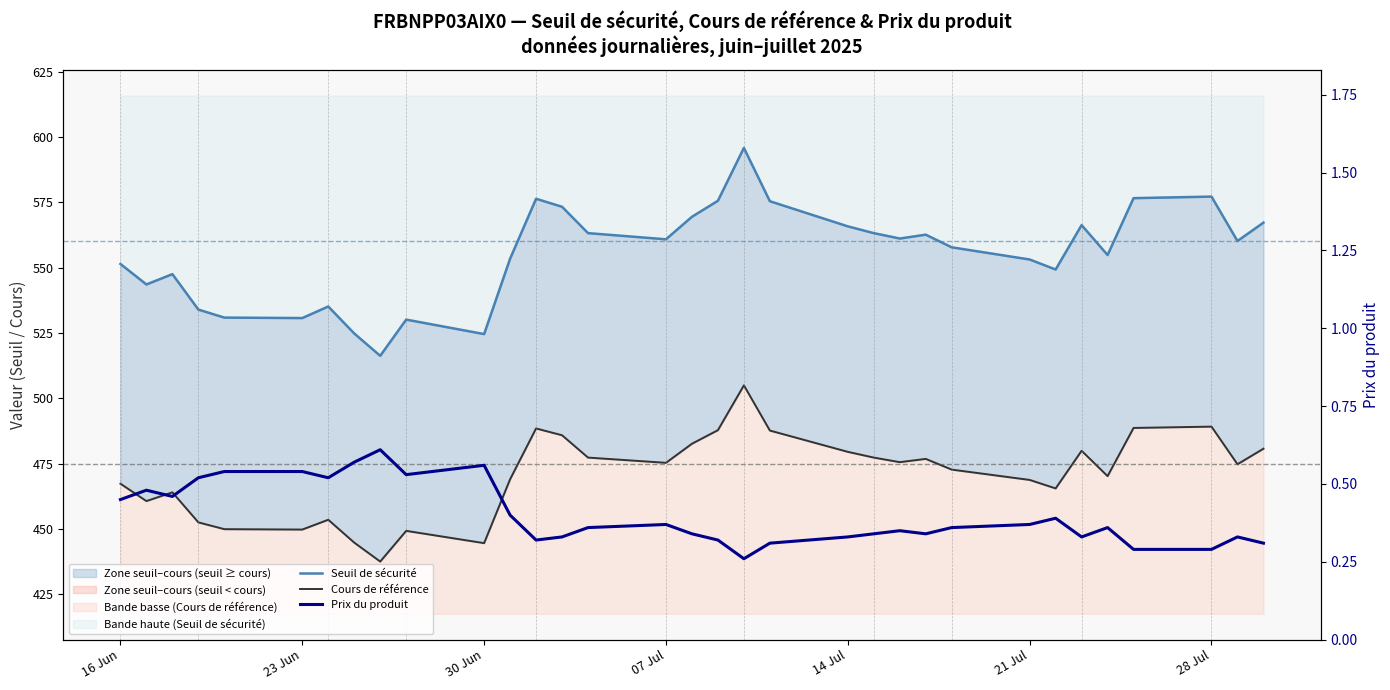

How many values in the Cours de référence series are below 474?

16